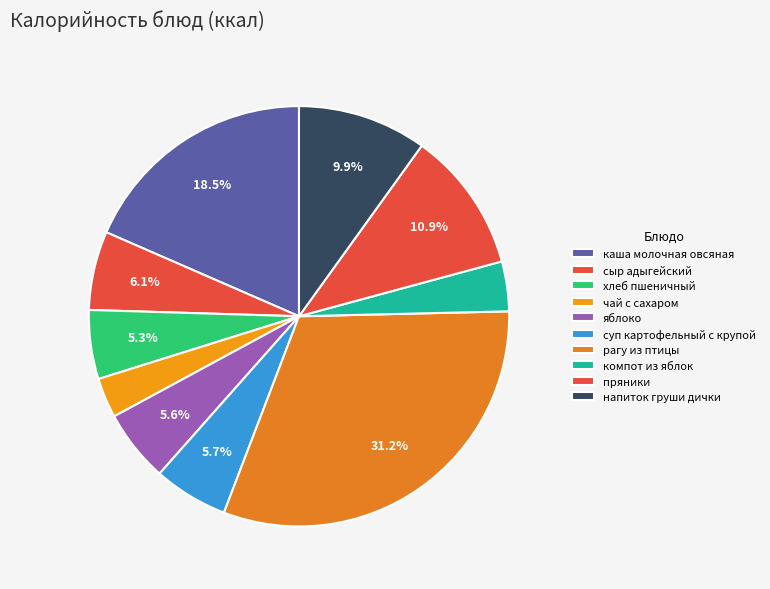

Approximately how many times larger is the value at яблоко compared to суп картофельный с крупой?

1.0